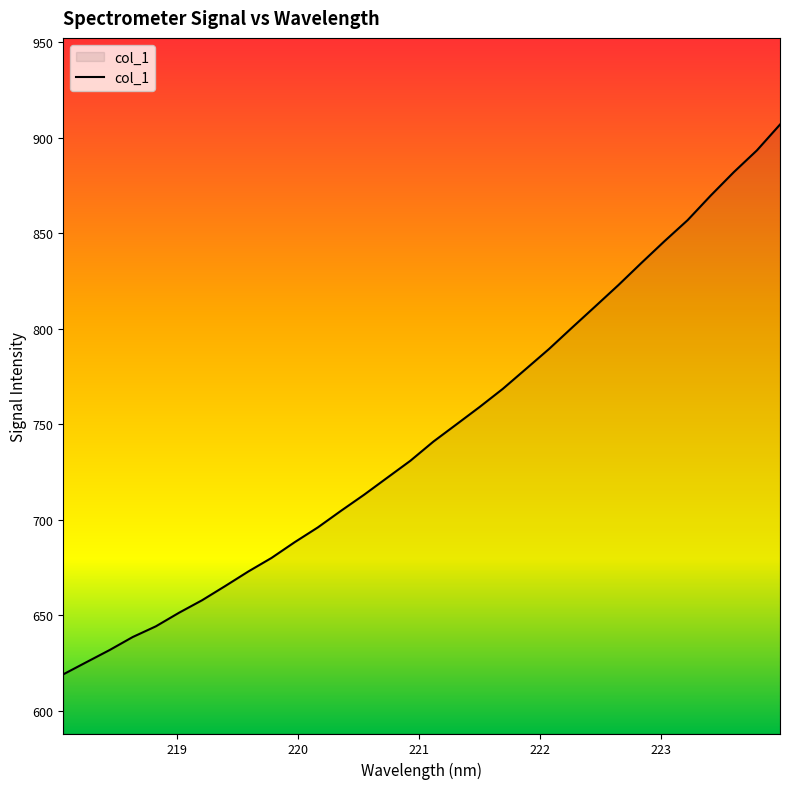

Reading right to left, extract all data points from this chart.

906.9	893.4	882.0	869.7	856.9	845.9	834.5	822.9	811.7	800.7	789.4	779.0	768.6	759.1	750.0	741.0	730.9	722.1	713.2	704.7	696.1	688.3	680.1	673.0	665.4	658.0	651.4	644.3	638.7	631.9	625.6	619.2